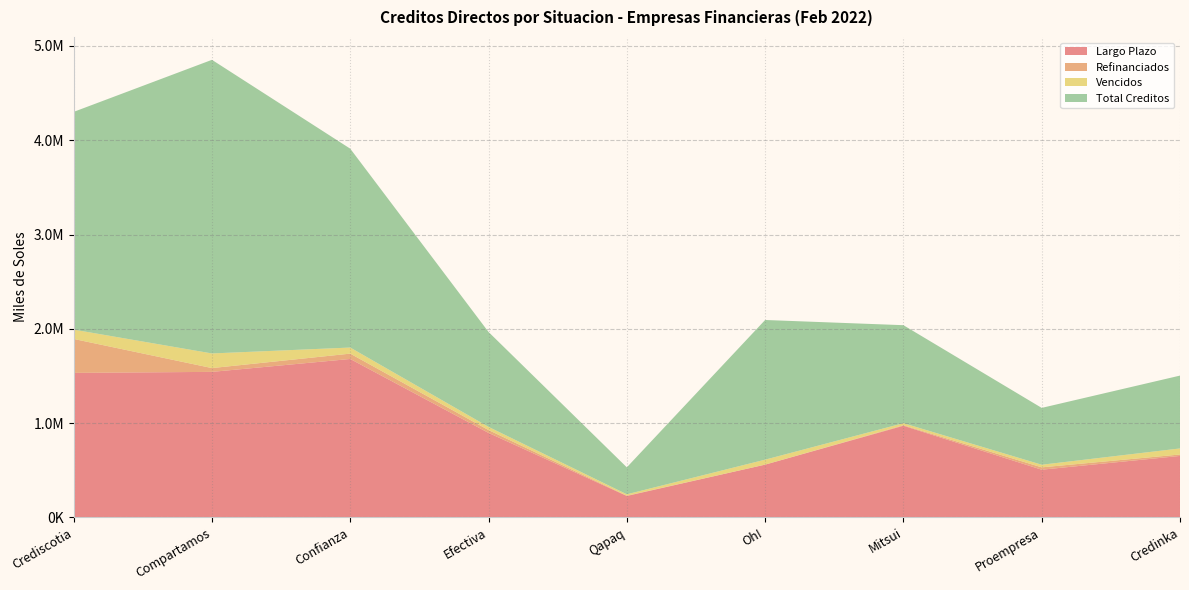

Reading left to right, what are all the values shown in this chart?

Largo Plazo: Crediscotia=1532762.0	Compartamos=1543471.8	Confianza=1680376.2	Efectiva=896242.6	Qapaq=227261.5	Oh!=559436.3	Mitsui=971801.7	Proempresa=505980.4	Credinka=651979.3
Refinanciados: Crediscotia=359982.3	Compartamos=40233.9	Confianza=56605.8	Efectiva=30170.8	Qapaq=3073.0	Oh!=508.5	Mitsui=5681.1	Proempresa=24835.2	Credinka=15221.8
Vencidos: Crediscotia=98964.9	Compartamos=155239.9	Confianza=64628.0	Efectiva=33747.2	Qapaq=14630.6	Oh!=52547.7	Mitsui=21898.8	Proempresa=27752.7	Credinka=64252.7
Total Creditos: Crediscotia=2309442.2	Compartamos=3114205.5	Confianza=2109135.4	Efectiva=1006450.2	Qapaq=285951.8	Oh!=1481306.8	Mitsui=1039245.0	Proempresa=602845.5	Credinka=772565.1